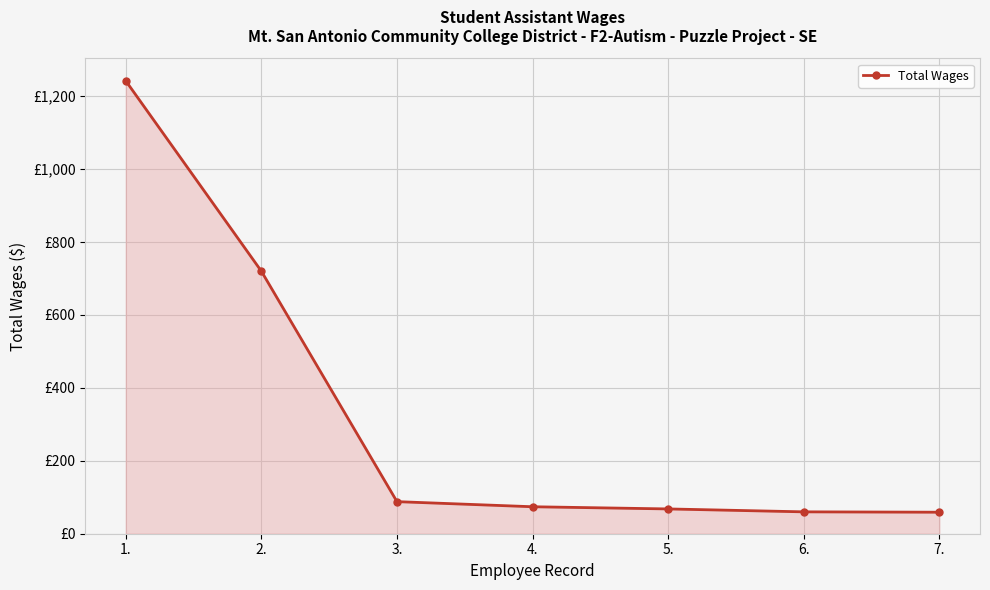

How many lines are shown in the chart?

1